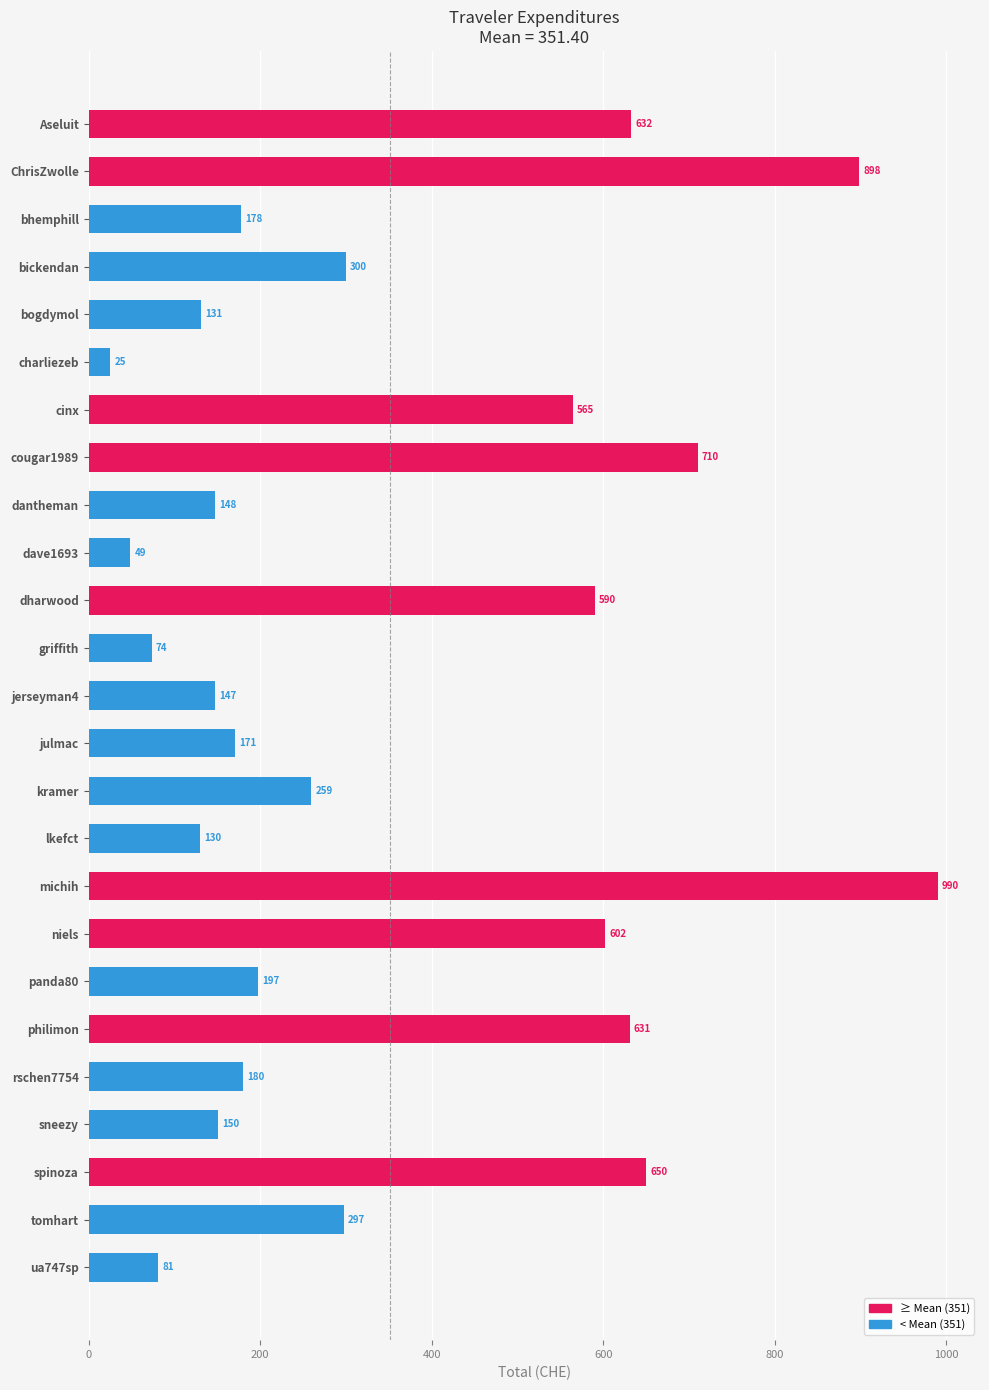

What is the label of the 17th bar from the bottom?

dantheman